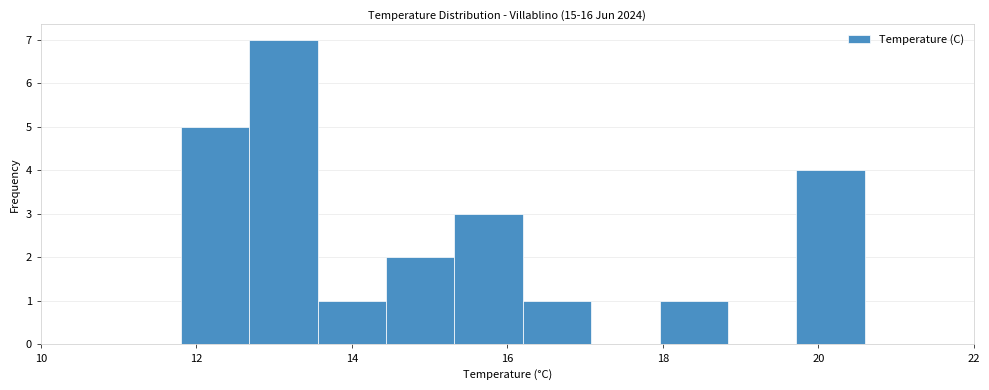

Which range on the x-axis has the tallest bar?

12.68 to 13.56